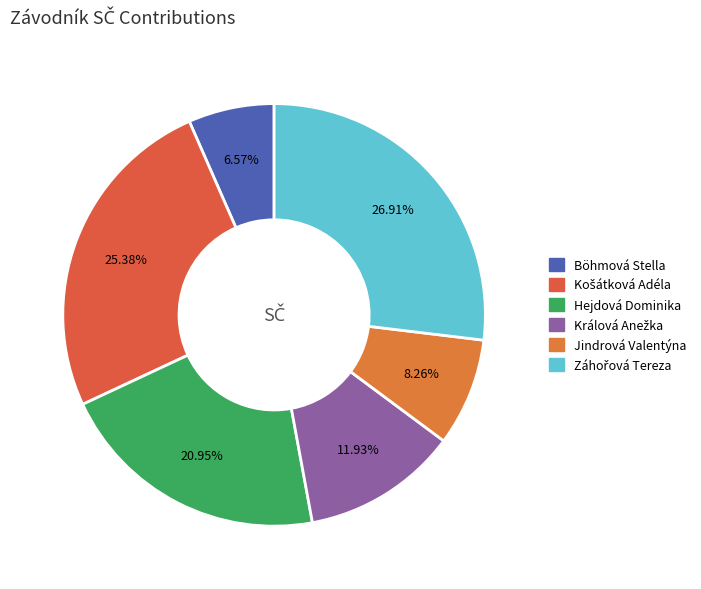

To the nearest percent, what is the combined percentage of Košátková Adéla and Jindrová Valentýna?

34%